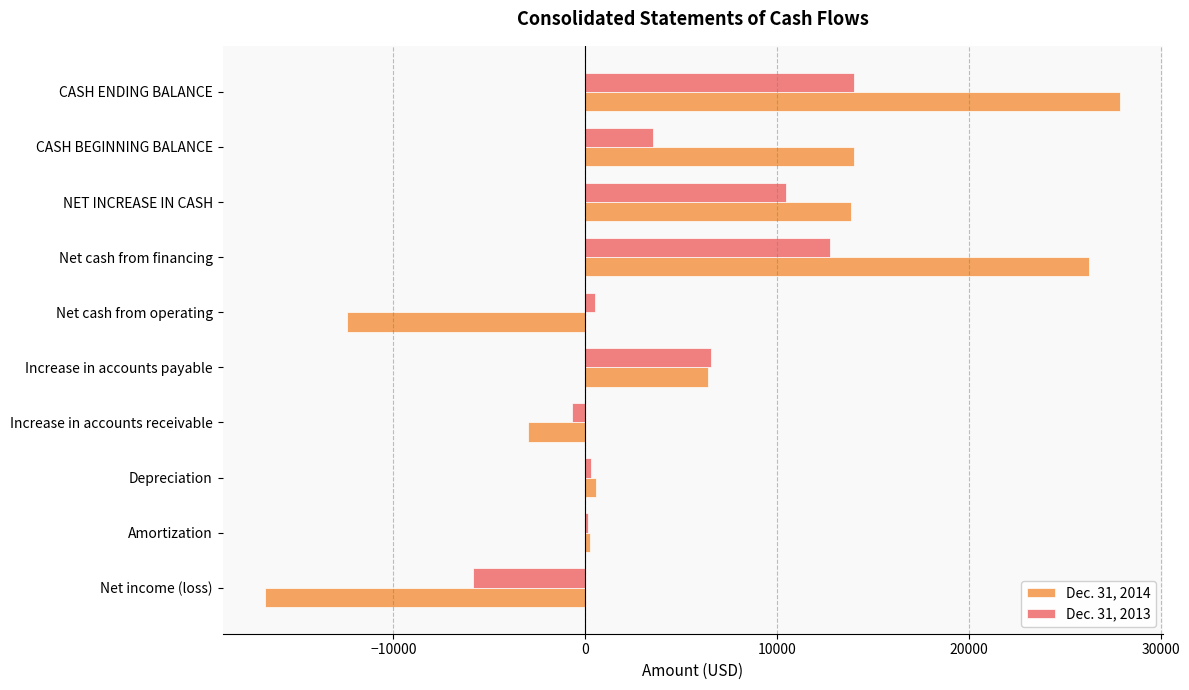

What is the greatest value displayed?

27888